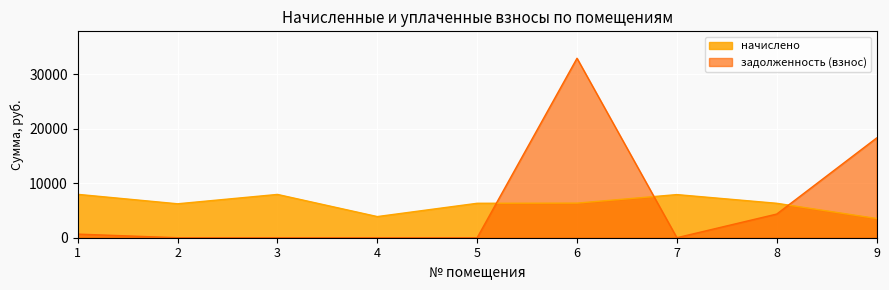

How many distinct data groups are displayed?

2